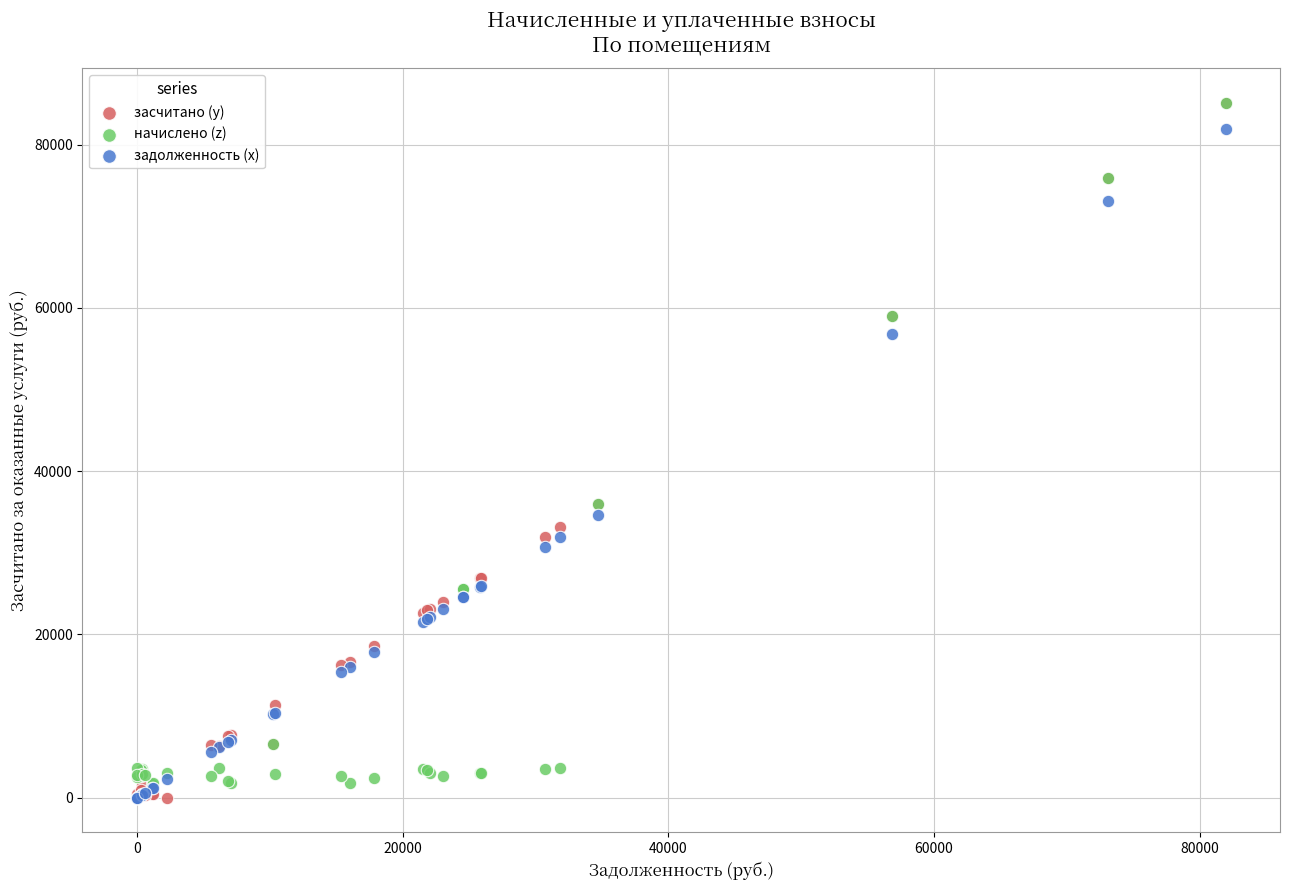

What are all the series names shown in the legend?

засчитано (y), начислено (z), задолженность (x)